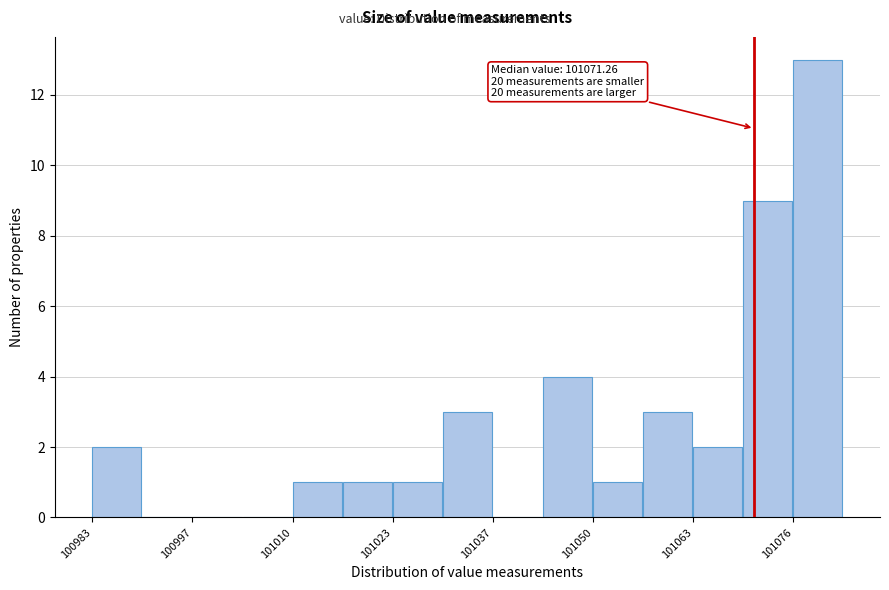

Around what value on the x-axis is the tallest bar? Give the approximate position of its centre, as read against the axis.

101080